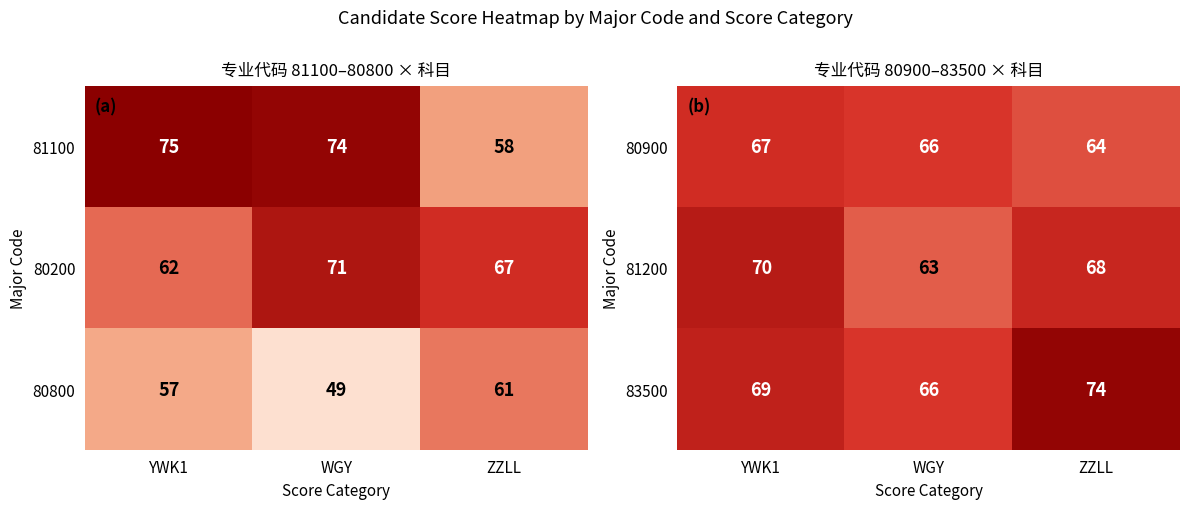

Is it true that 81200 equals 41 at WGY?

False